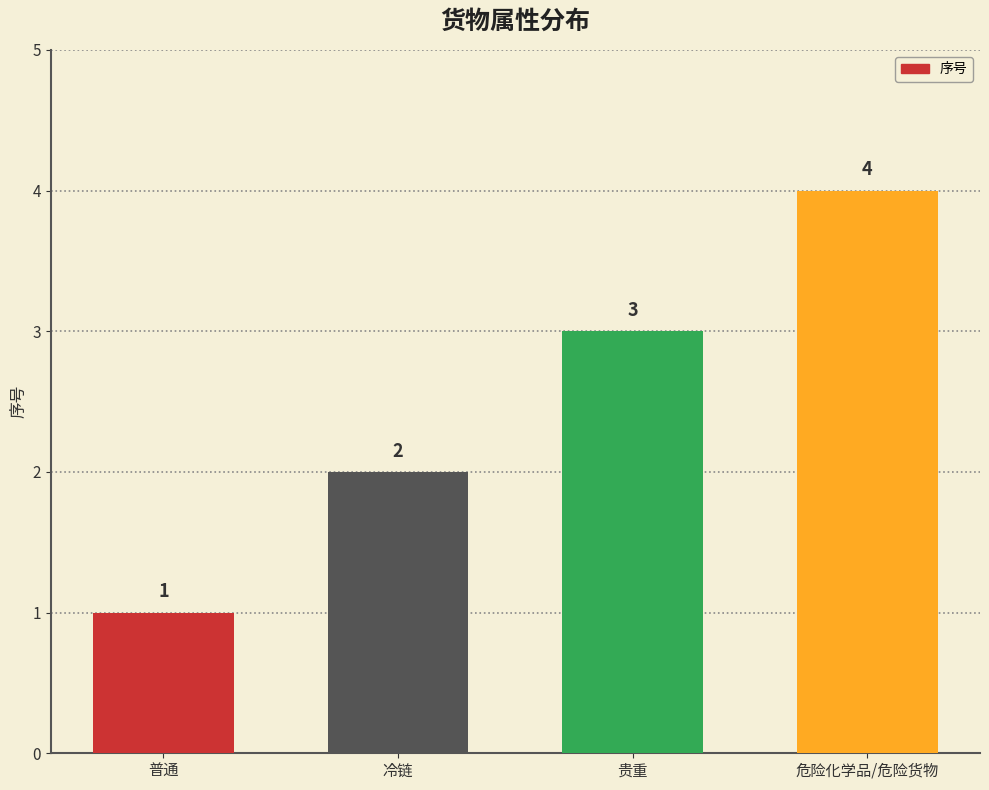

What is the difference between the maximum and minimum values?

3